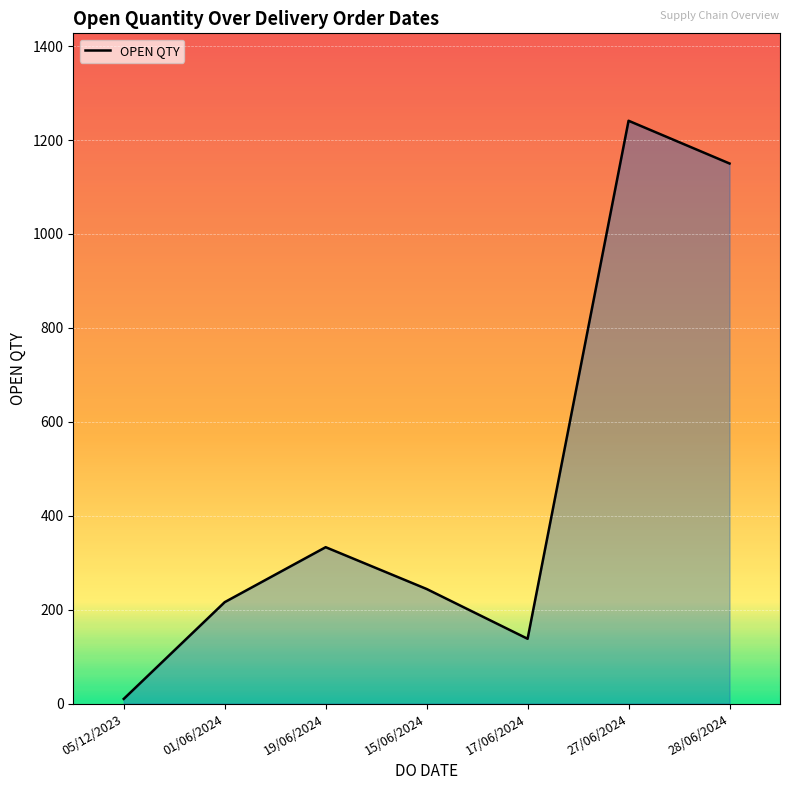

Count the number of categories in the chart.

7